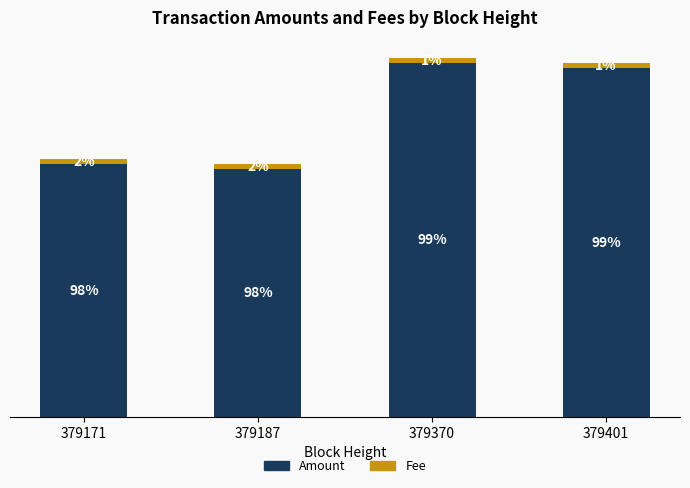

What are all the series names shown in the legend?

Amount, Fee